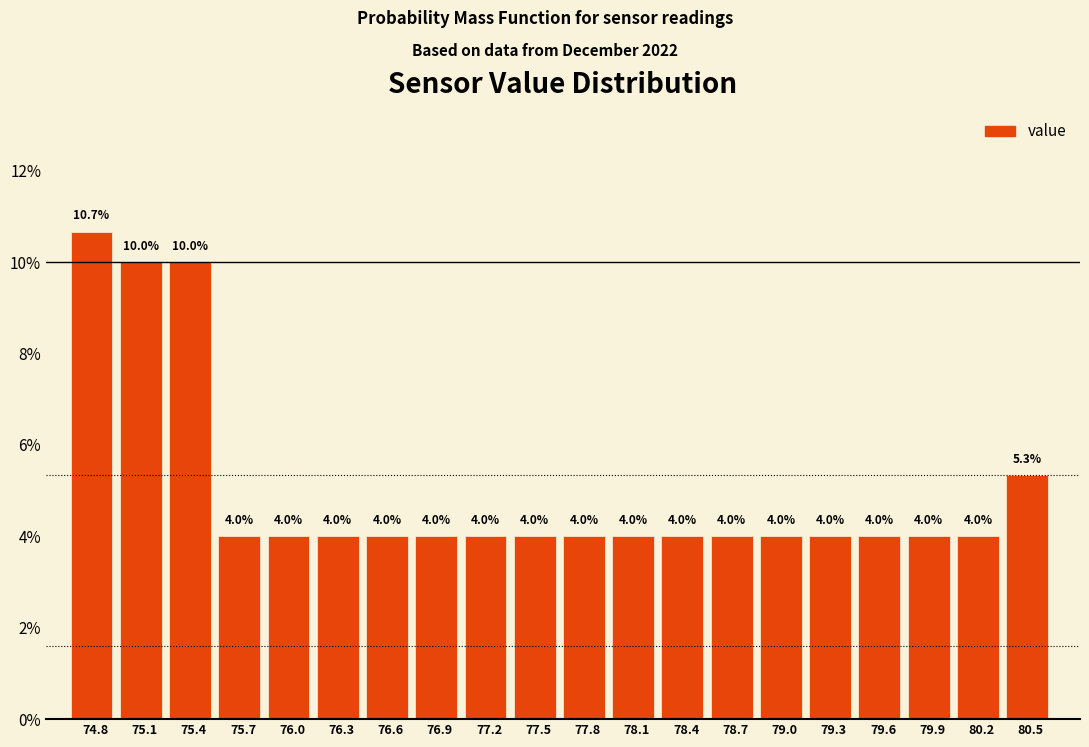

Reading left to right, list all the values displayed in this chart.

74.8=10.7	75.1=10.0	75.4=10.0	75.7=4.0	76.0=4.0	76.3=4.0	76.6=4.0	76.9=4.0	77.2=4.0	77.5=4.0	77.8=4.0	78.1=4.0	78.4=4.0	78.7=4.0	79.0=4.0	79.3=4.0	79.6=4.0	79.9=4.0	80.2=4.0	80.5=5.3